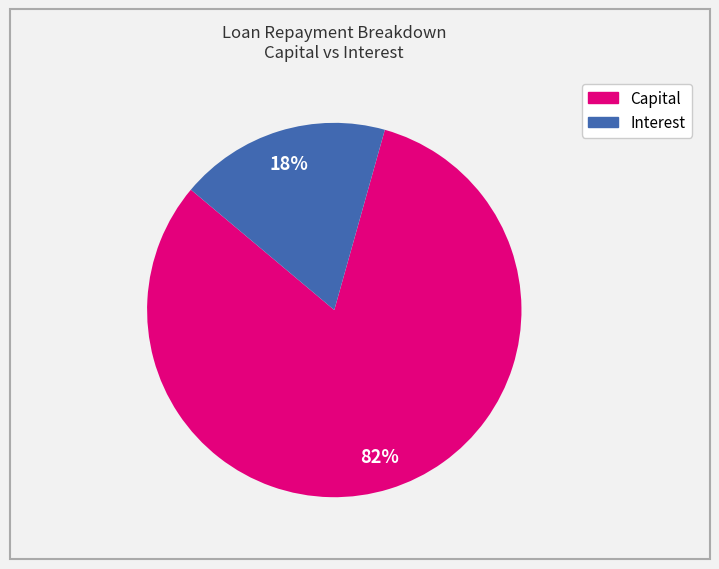

What percentage is the Interest slice, to the nearest percent?

18%